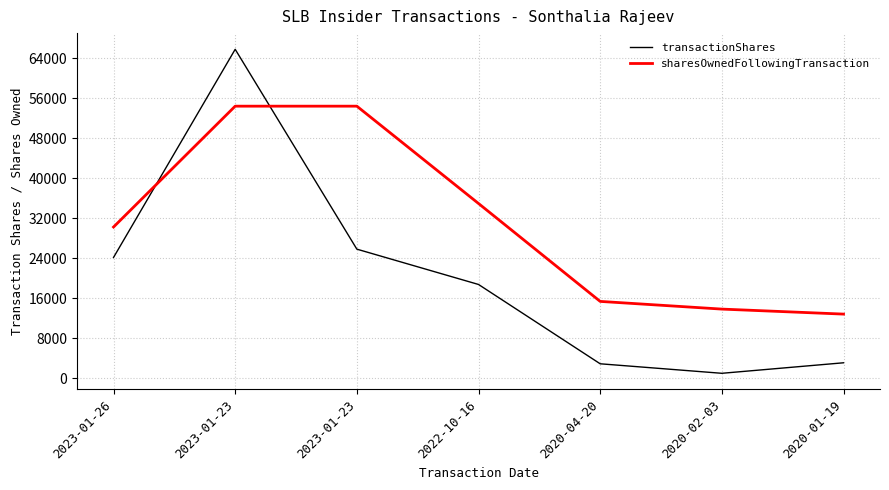

Between 2023-01-26 and 2020-04-20, which series saw the biggest shift?

transactionShares